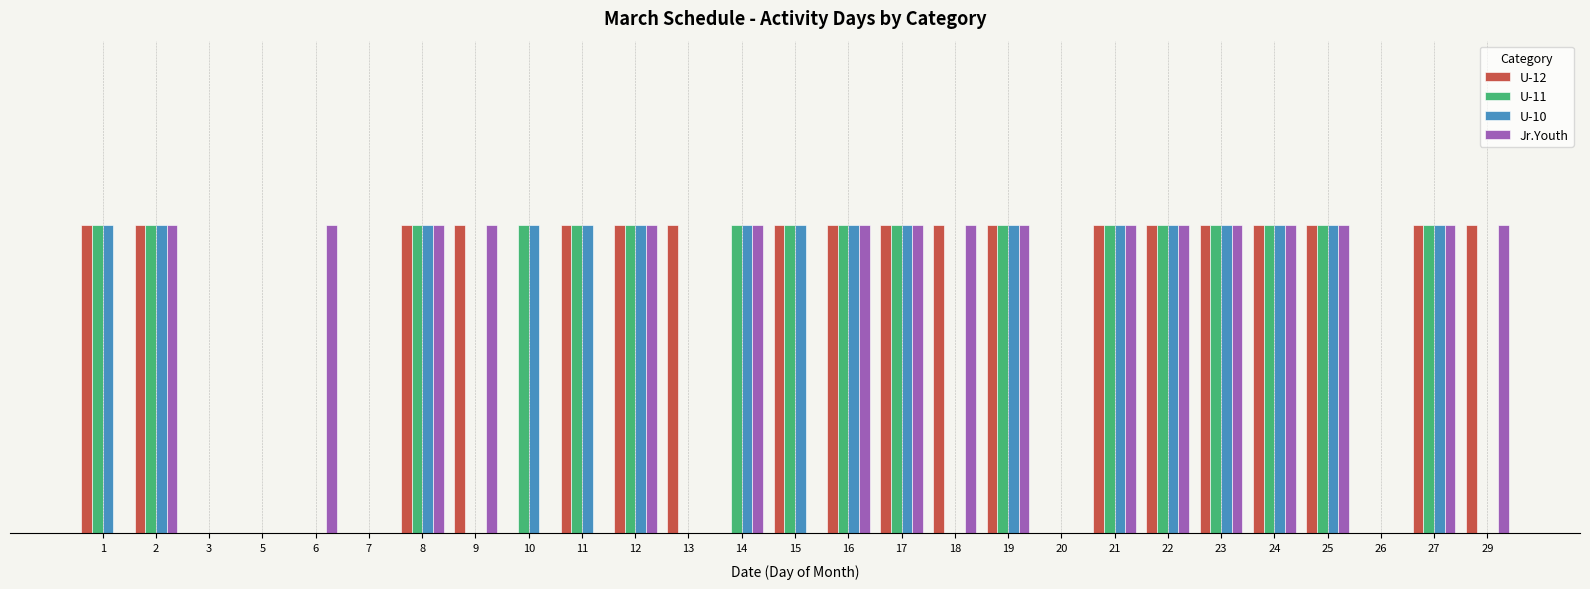

At 14, list the series in order from smallest to largest.

U-12, U-11, U-10, Jr.Youth